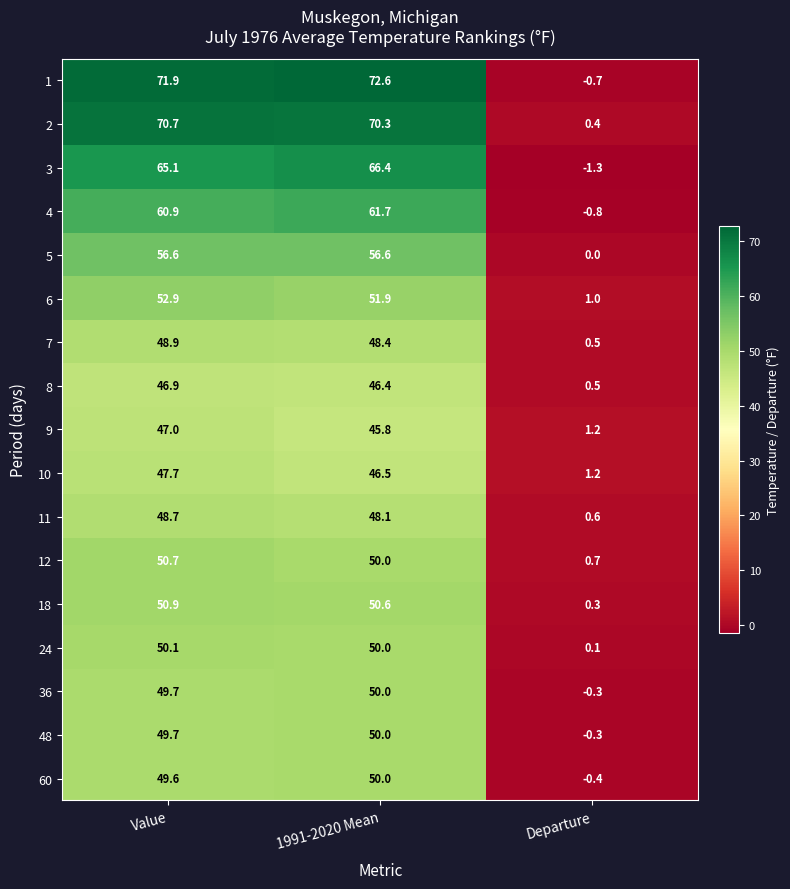

What is the sum of the 24 values at Departure and 1991-2020 Mean?

50.1